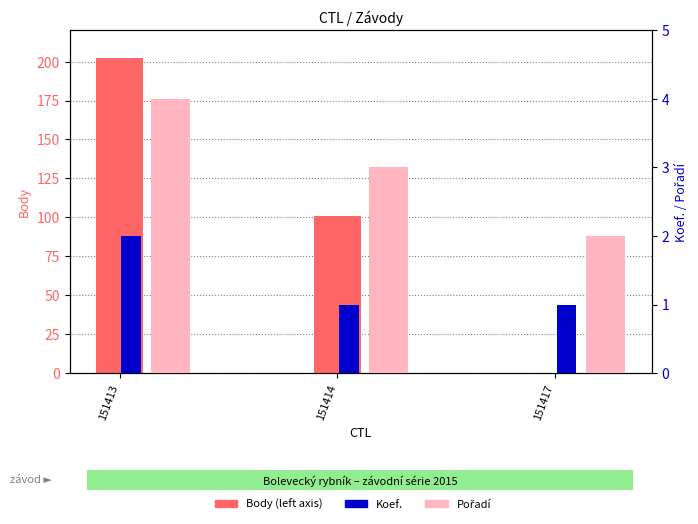

What is the value of the Body bar at the 1st from the left?

202